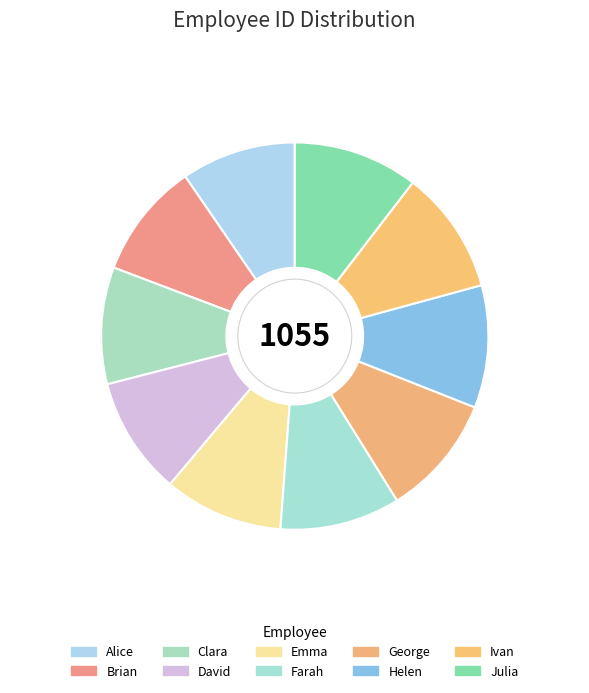

To the nearest percent, what is the average slice percentage?

10%